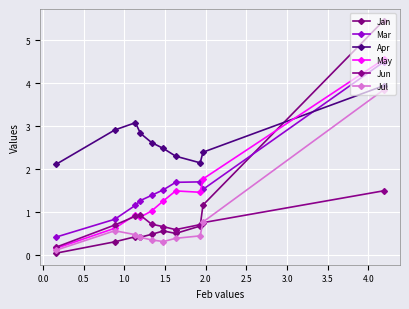

Does the chart display data point markers on the line(s)?

Yes